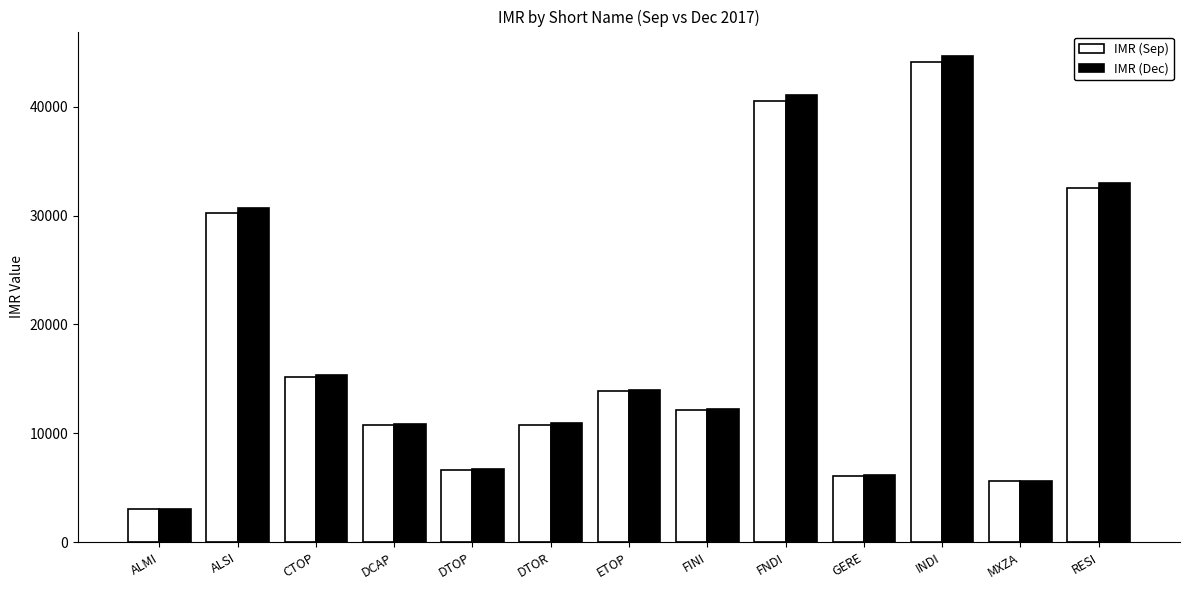

Between FINI and FNDI, which series saw the biggest shift?

IMR (Dec)